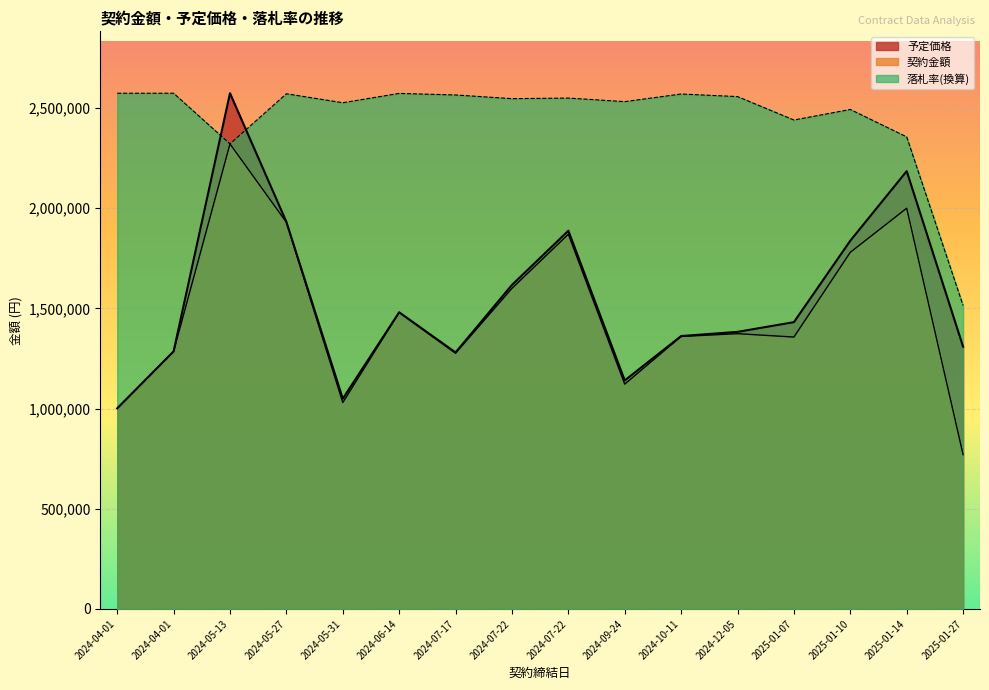

How many data points in 契約金額 are less than 1373900?

8